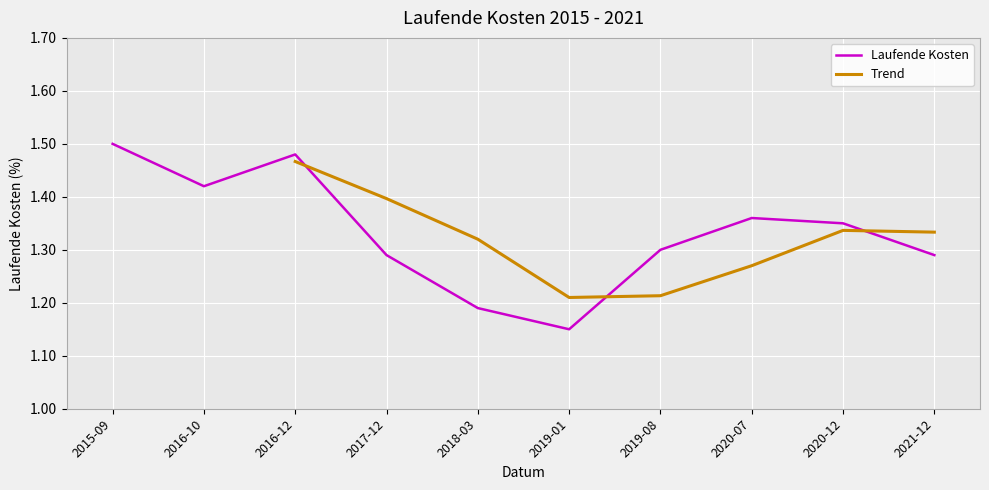

Is it true that Laufende Kosten equals 1.5 at 2015-09?

True